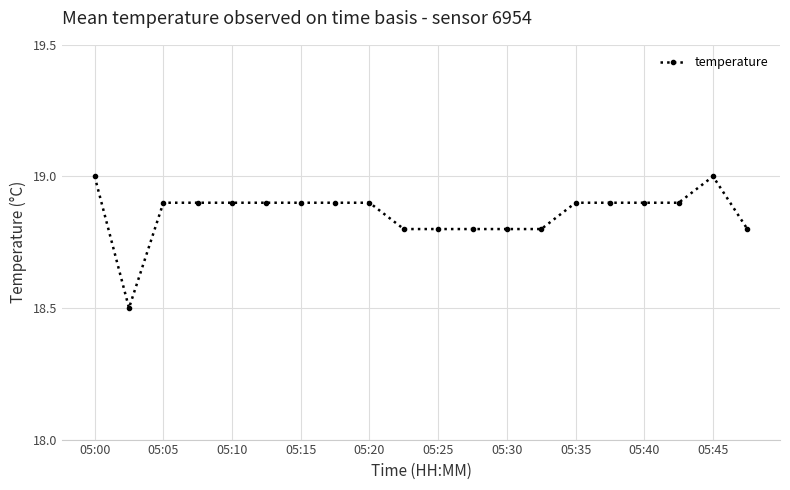

How many lines are shown in the chart?

1